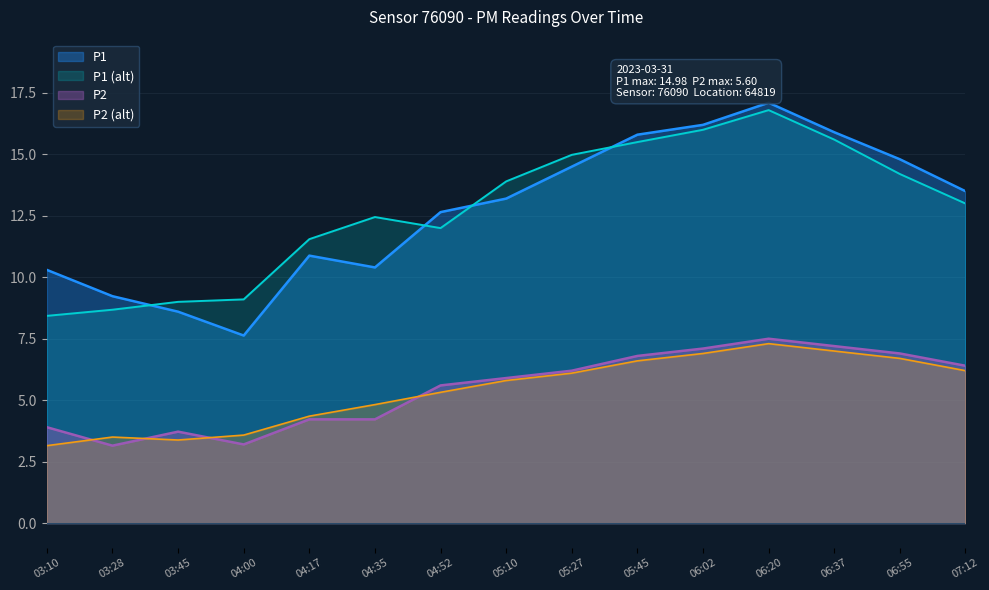

How many lines are shown in the chart?

4